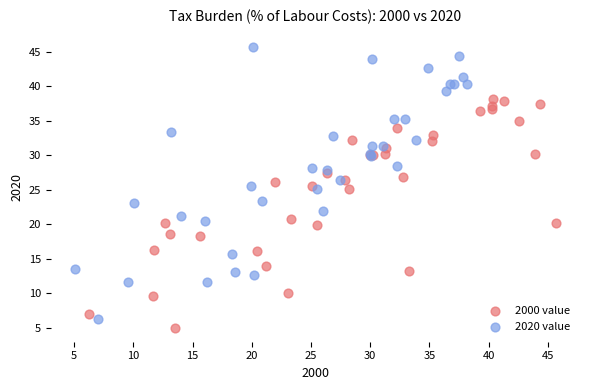

Which series contains the highest Y value?

2020 value